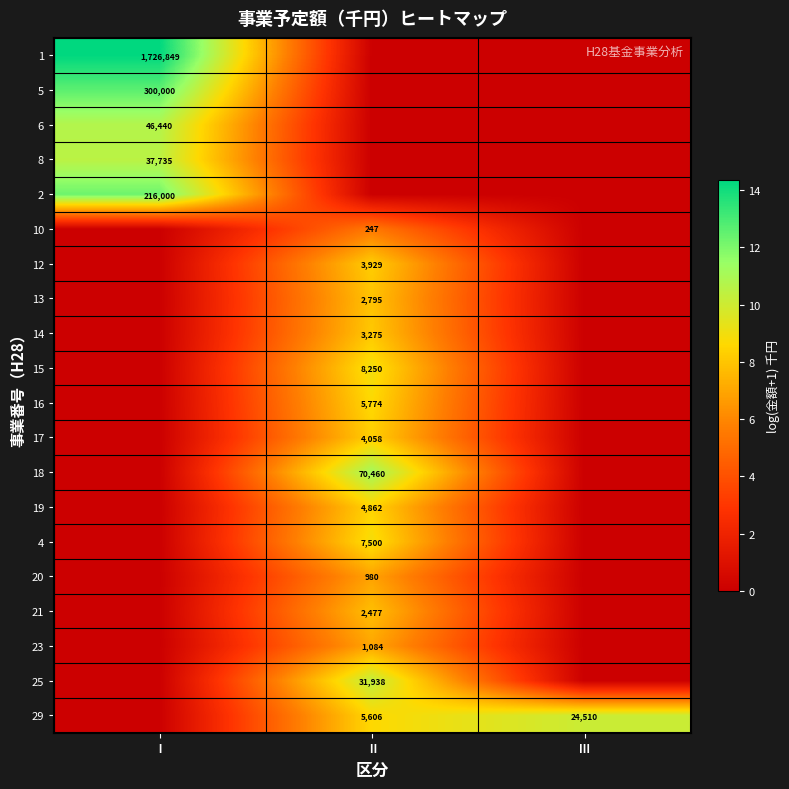

The 5 series shows 300000 at Ⅰ. True or false?

True